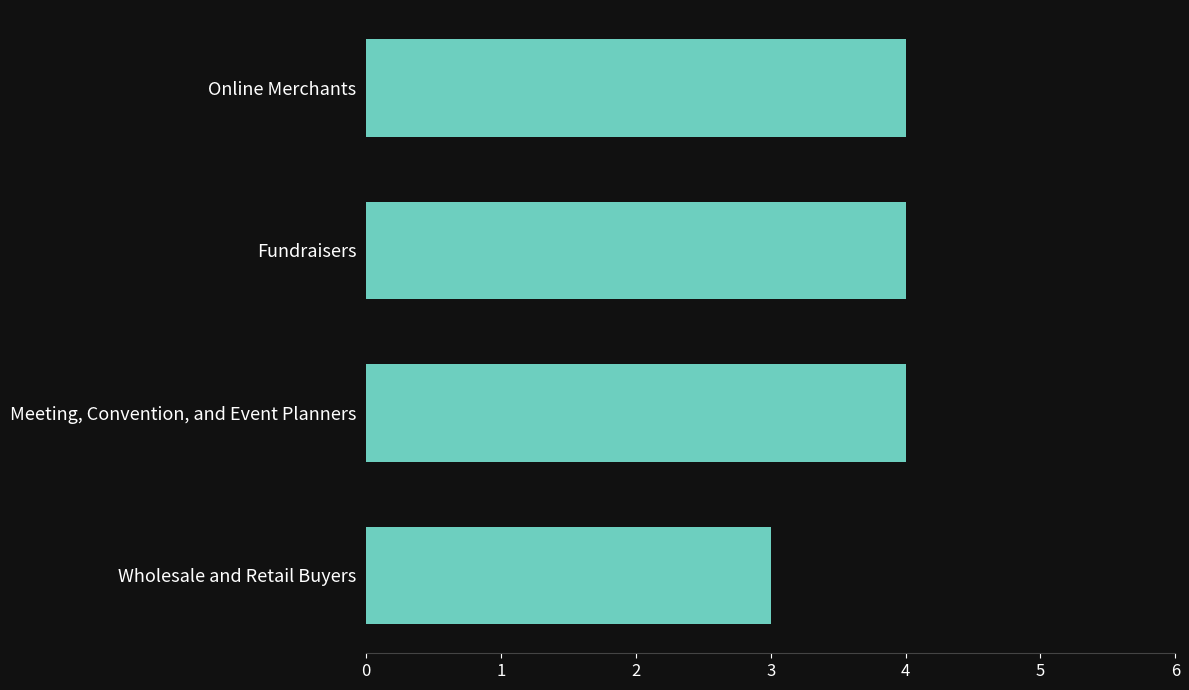

The chart shows a value of 3 at Wholesale and Retail Buyers. True or false?

True